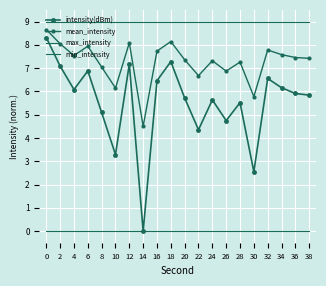

The value of max_intensity at 26 is 9.0. True or false?

True